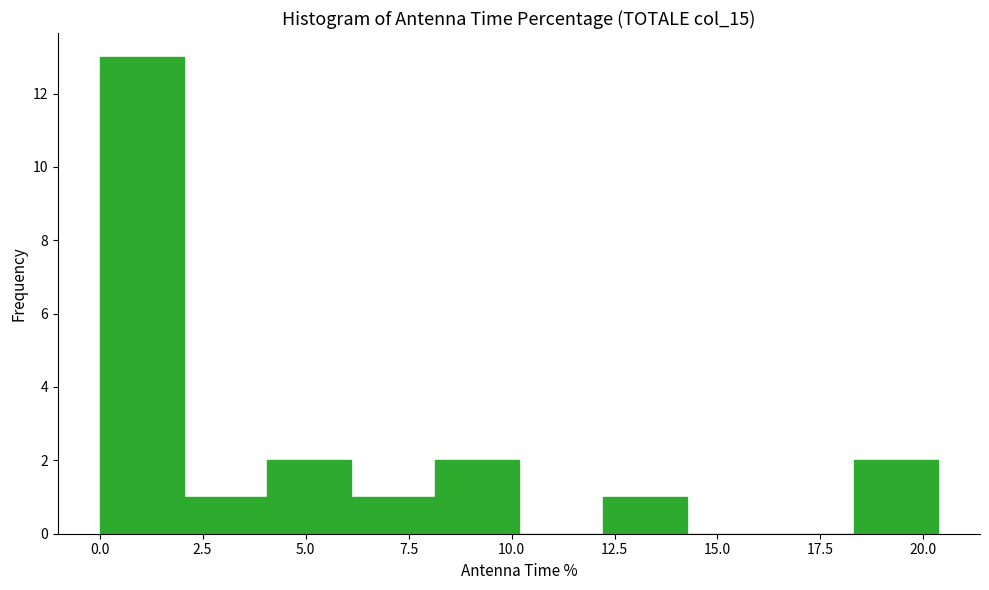

Reading left to right, transcribe this chart: for each bar, give the range it covers on the x-axis and its height. Neither the bar edges nor the heights are printed on the chart, so give them approximately, as read against the axes.

0.0 to 2.0: 13
2.0 to 4.0: 1
4.0 to 6.0: 2
6.0 to 8.0: 1
8.0 to 10.0: 2
10.0 to 12.0: 0
12.0 to 14.0: 1
14.0 to 16.5: 0
16.5 to 18.5: 0
18.5 to 20.5: 2